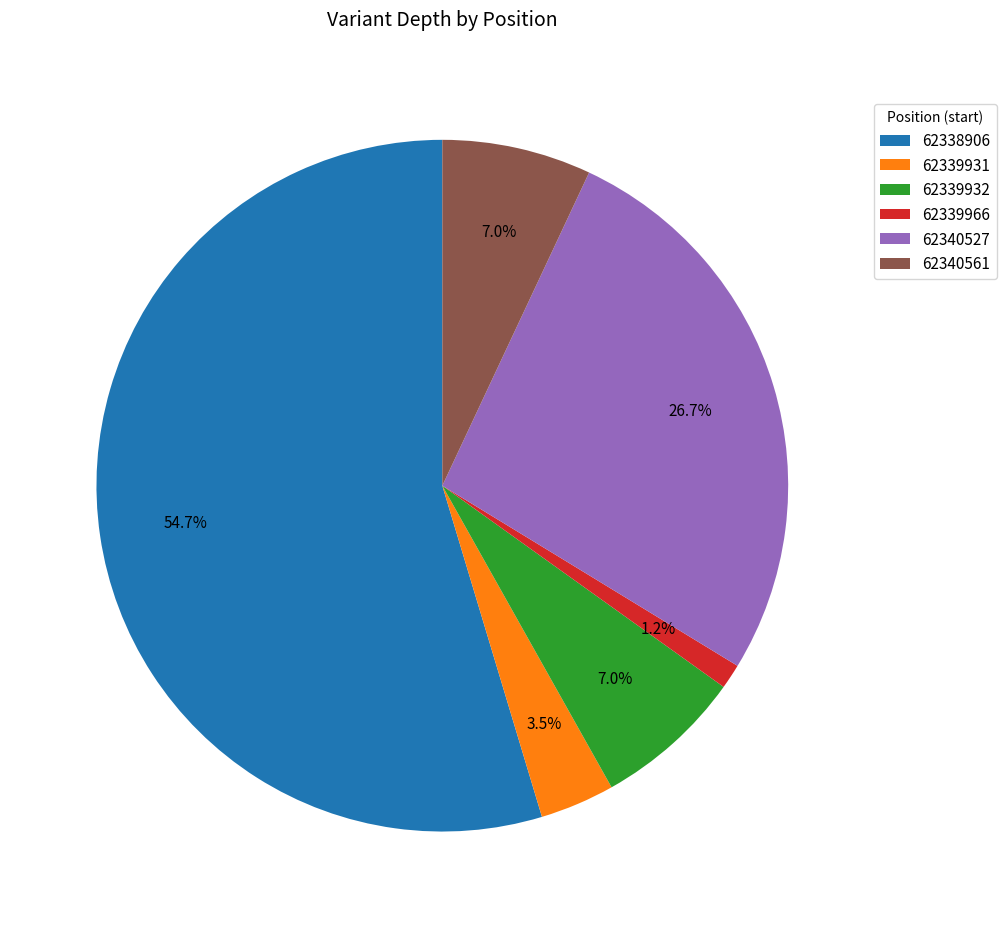

To the nearest percent, what is the difference between the largest and smallest slice percentages?

53%